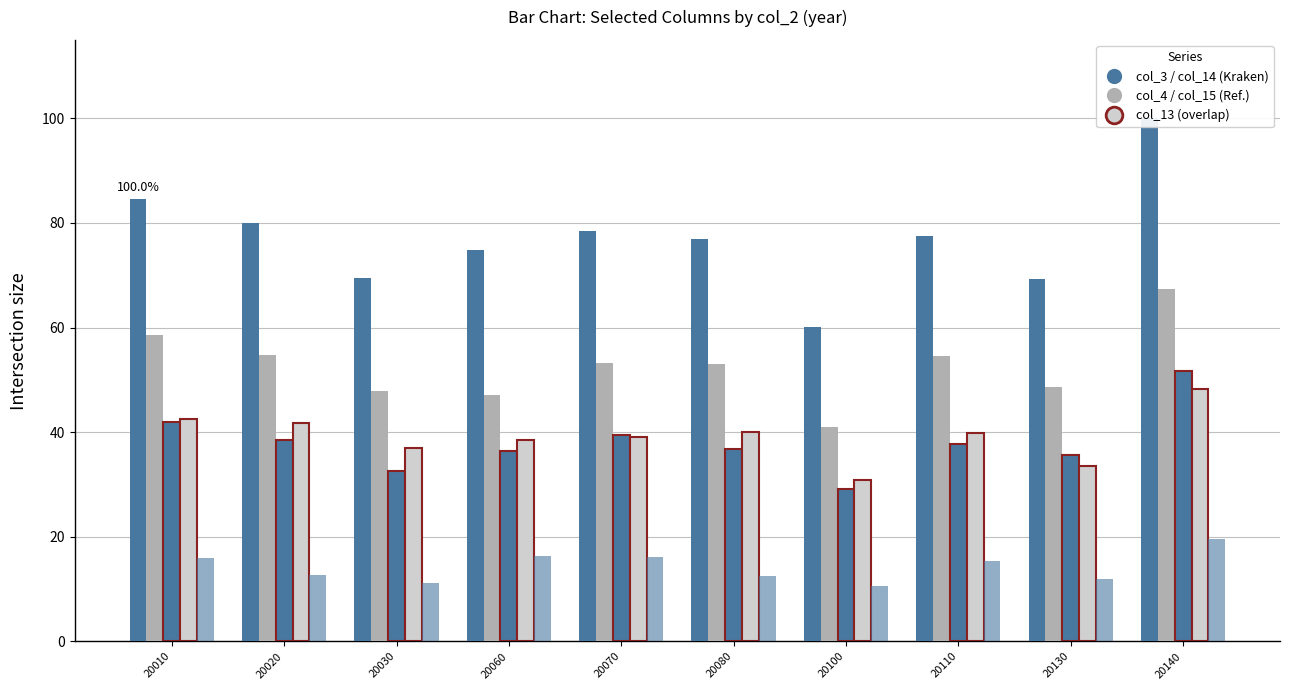

What is the difference between the second highest and second lowest values in the col_3 series?

15.3